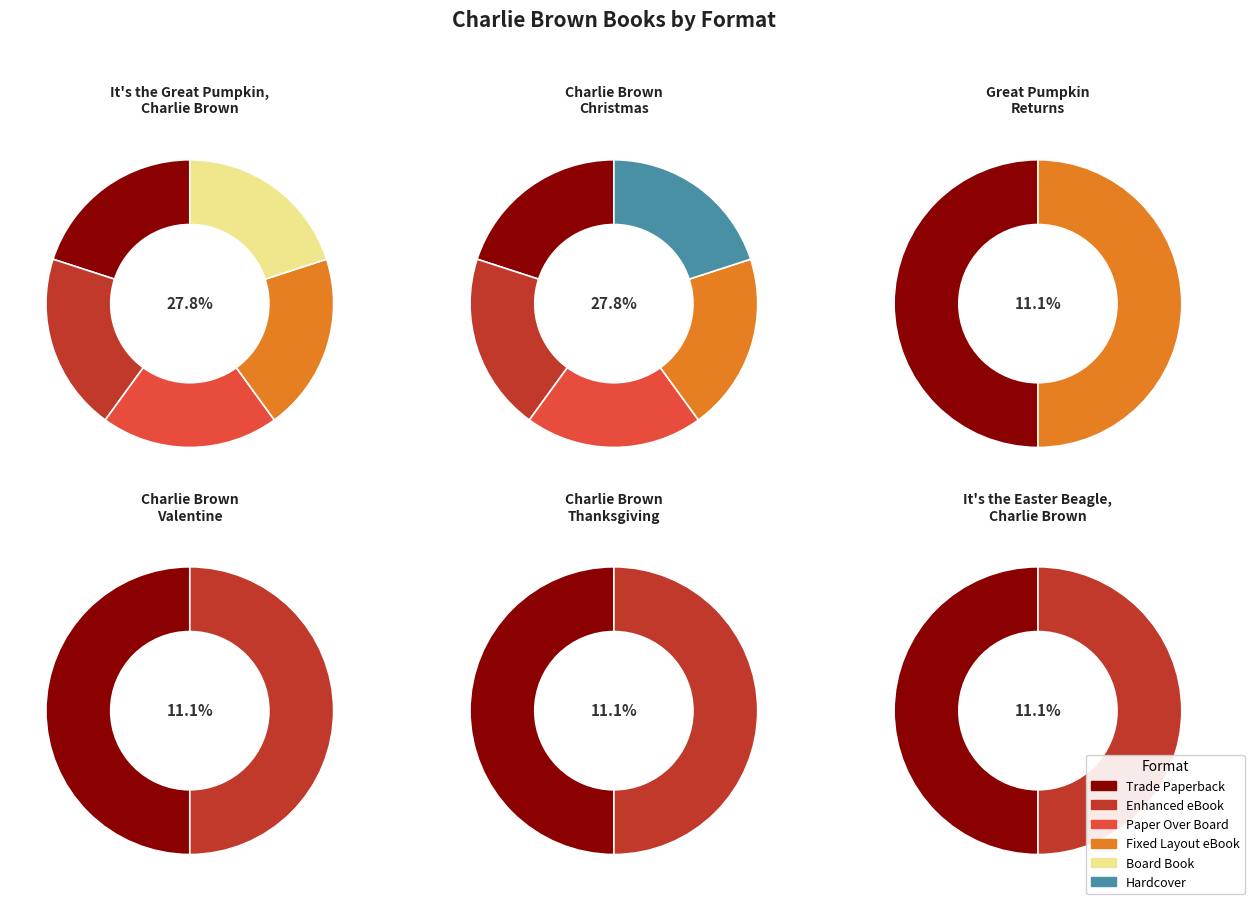

Does any single category account for the majority?

No